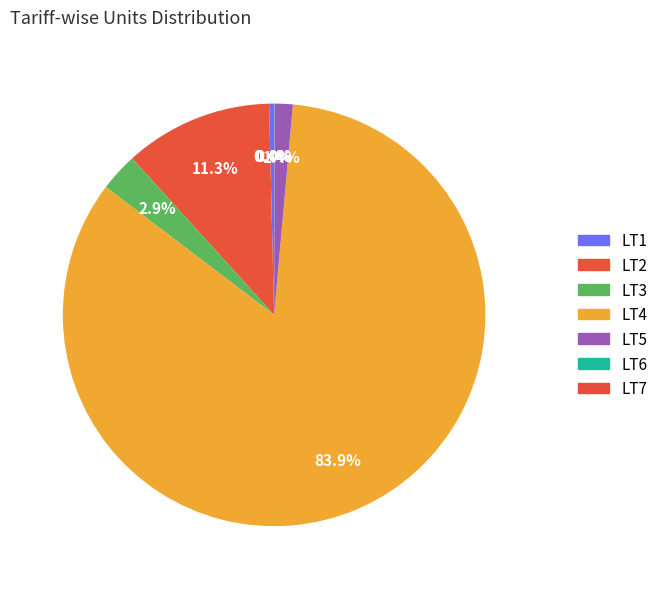

How many segments does this pie chart have?

7